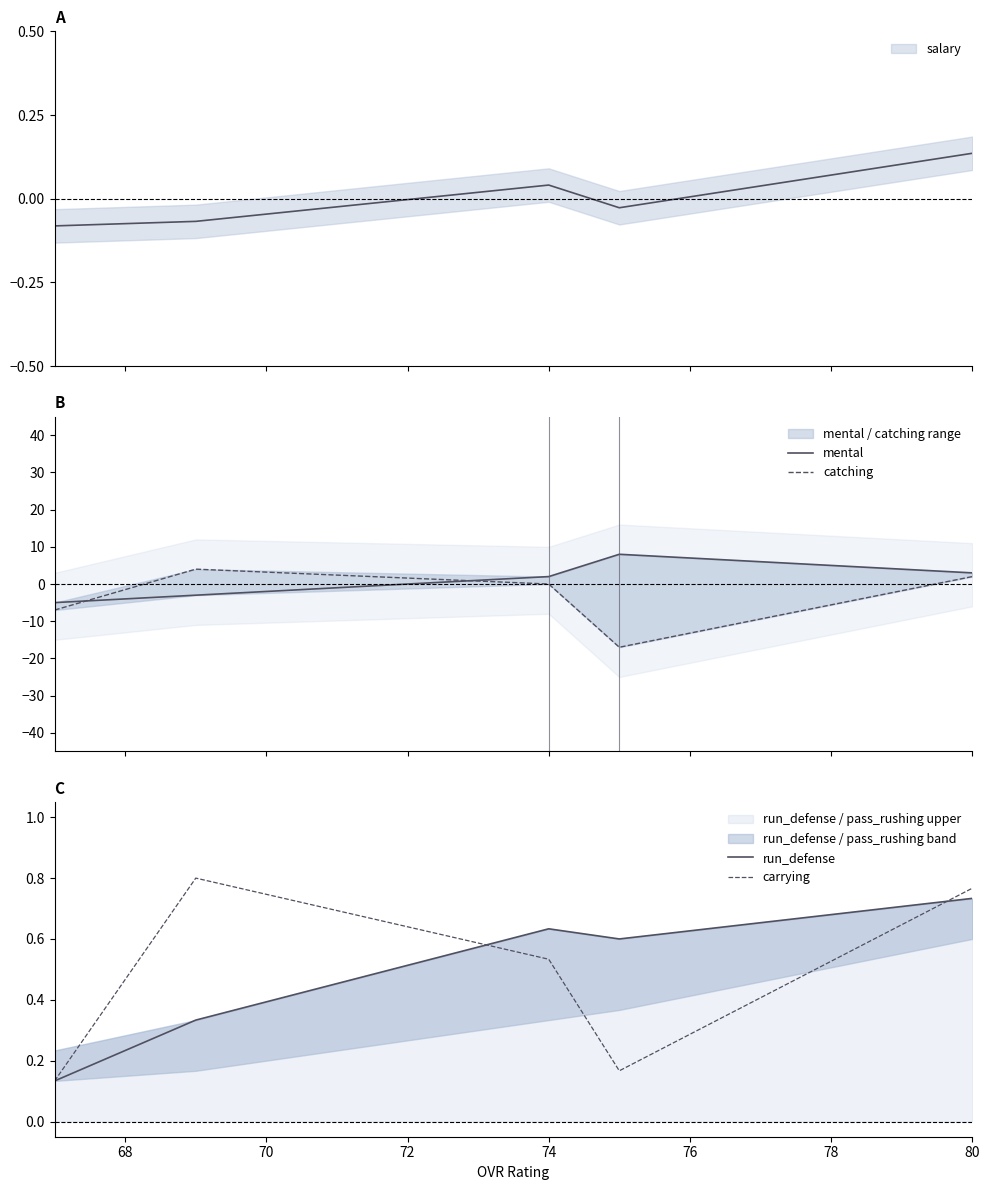

Which series has the largest total across all categories?

mental